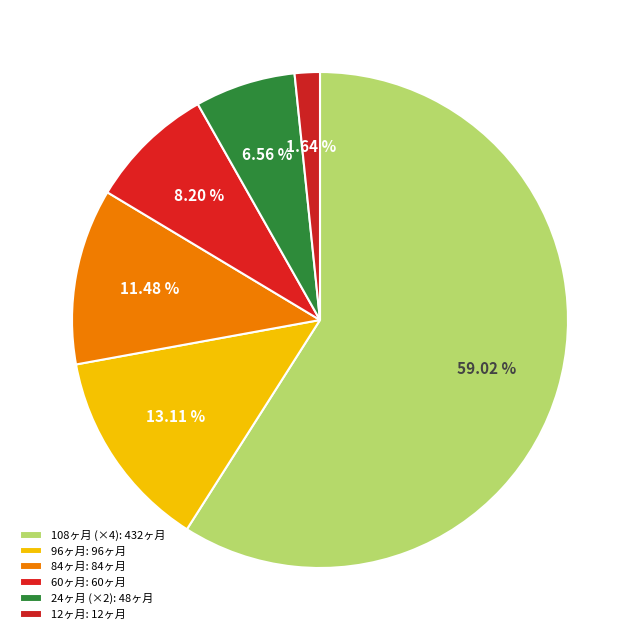

Count the number of slices in the pie.

6